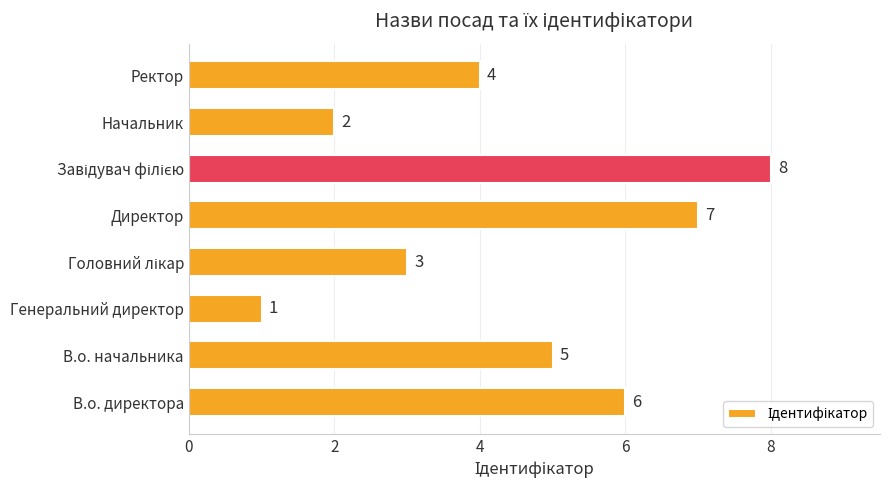

At which category does the chart reach its minimum across all series?

Генеральний директор